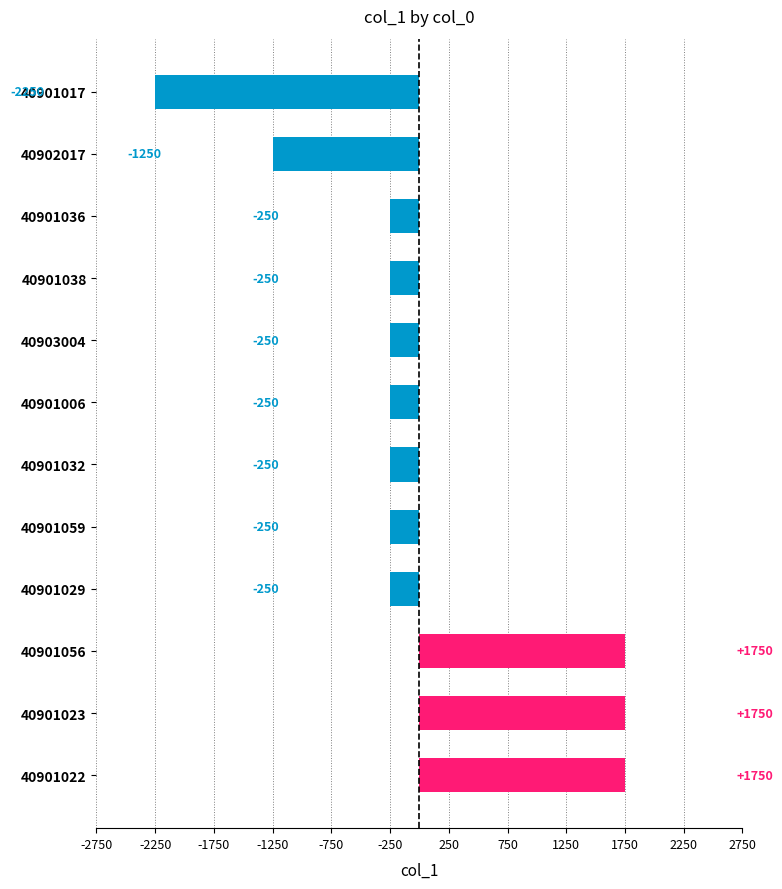

At which label is the value closest to -250?

40901036